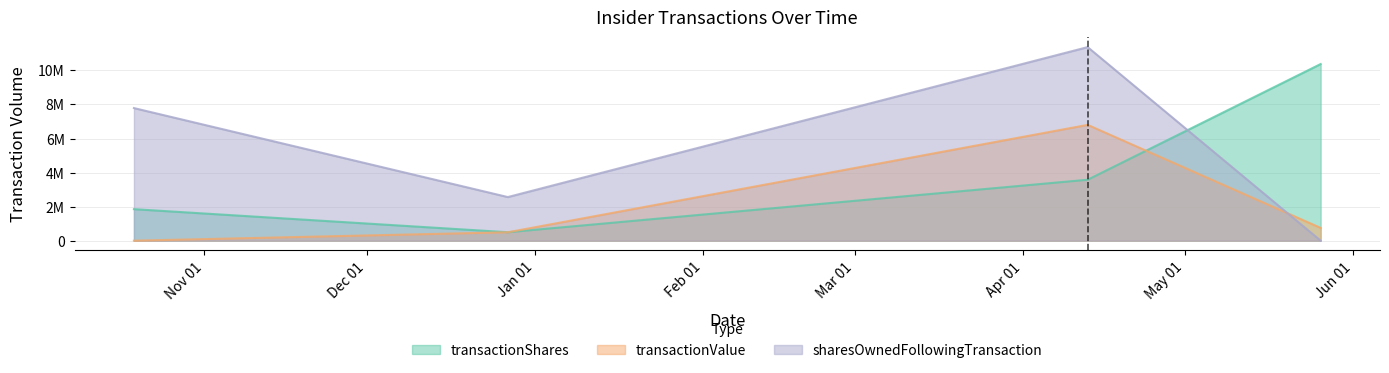

What is the maximum value shown in the chart?

11370376